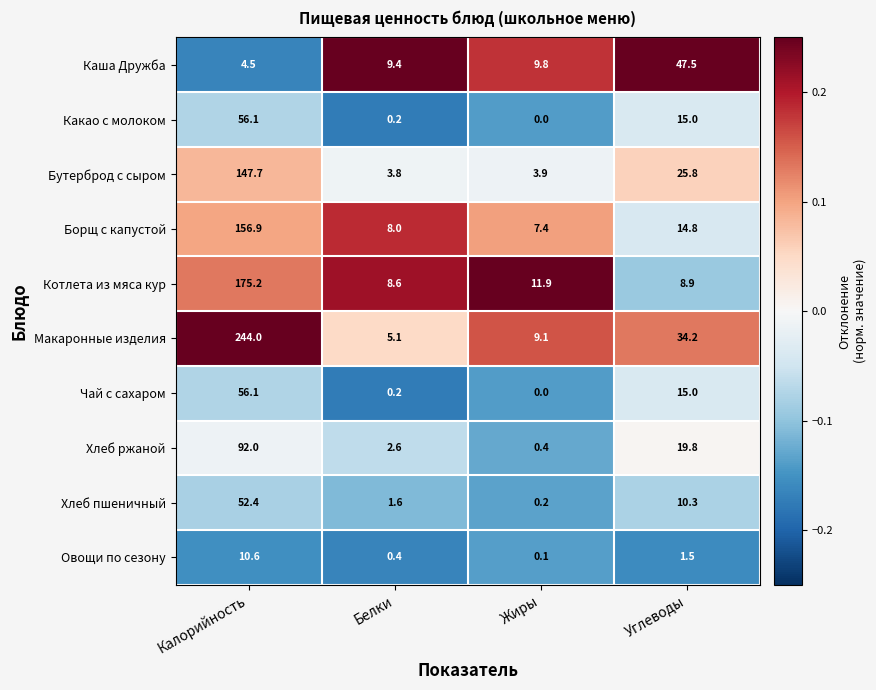

Which series has the widest spread of values?

Макаронные изделия